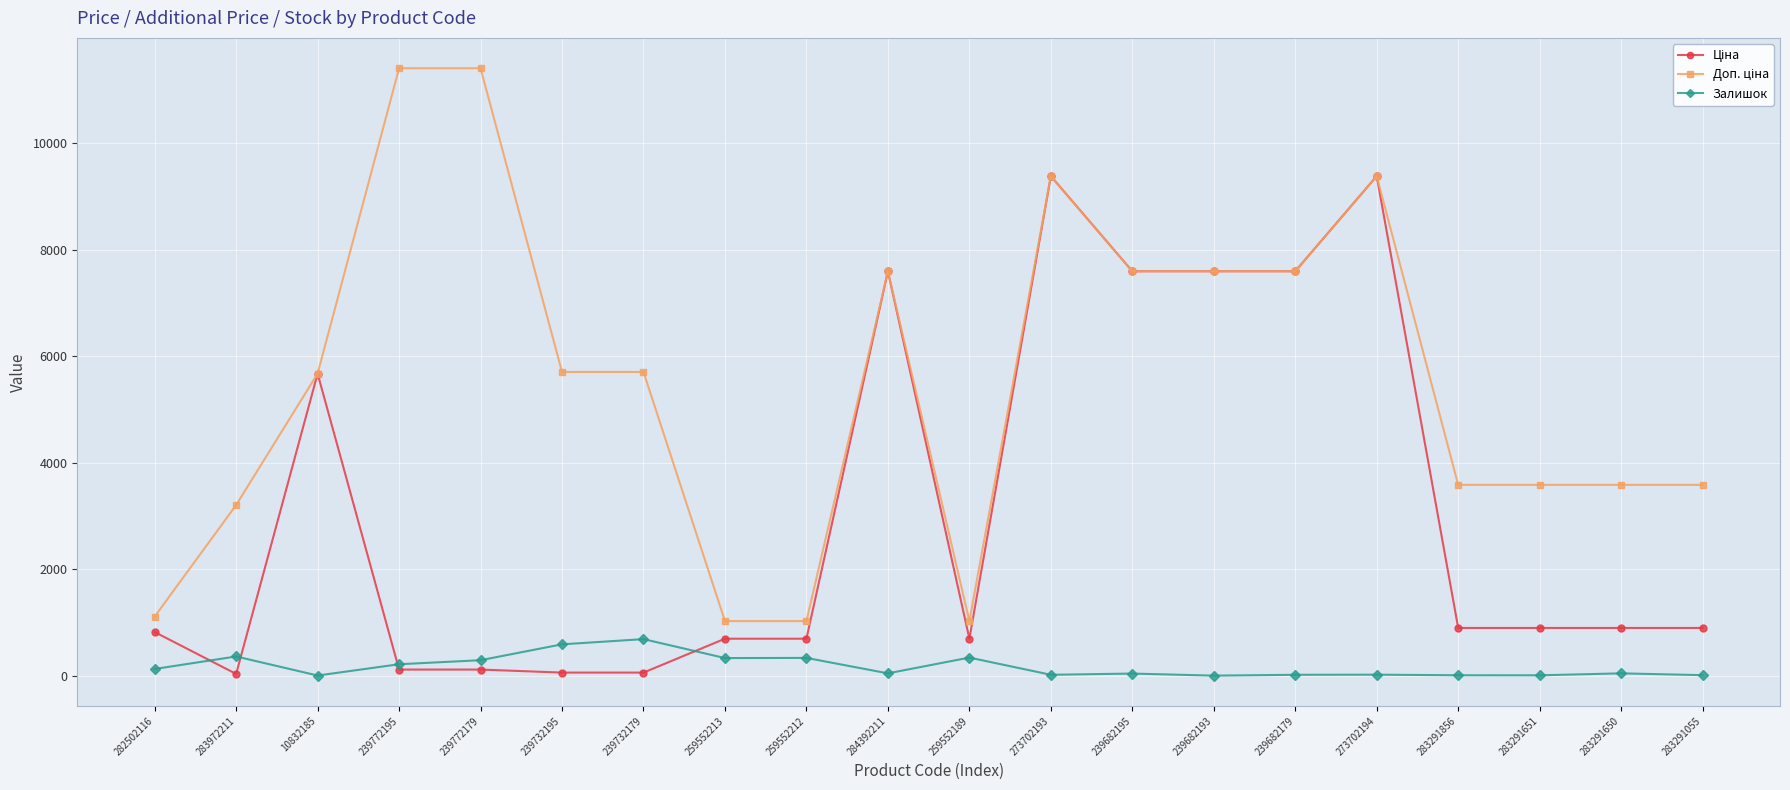

What is the total value across all series at 259552189?

2057.3